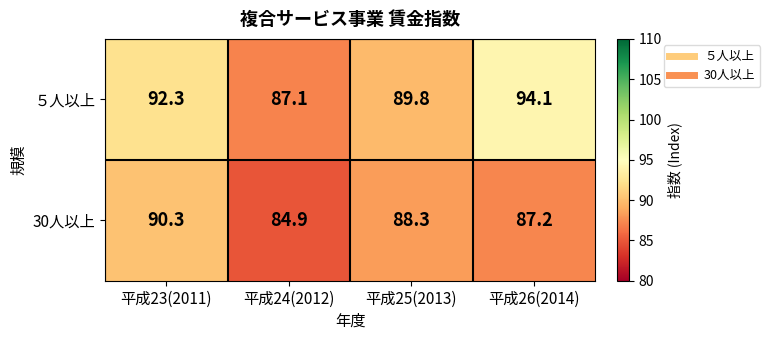

What is the greatest value displayed?

94.1